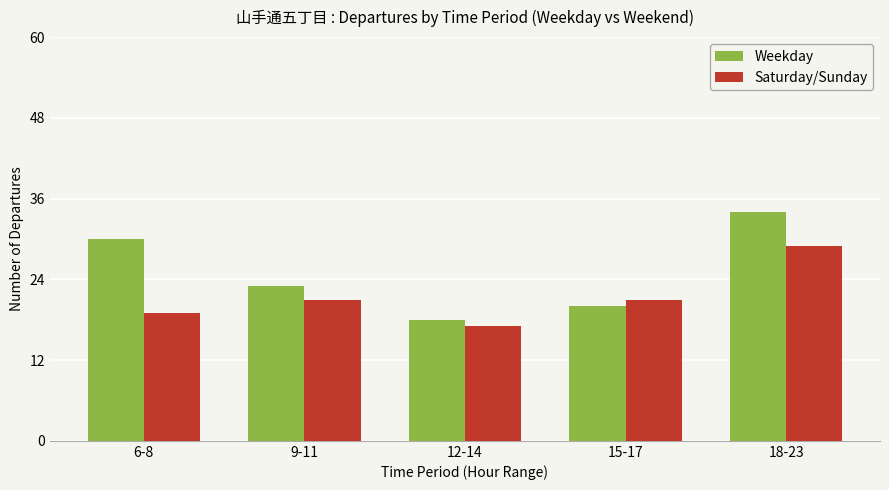

The Weekday series shows 20 at 15-17. True or false?

True